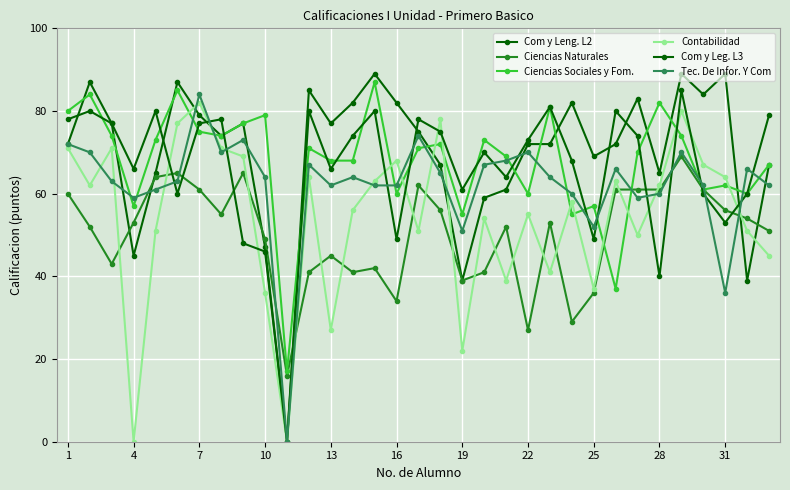

Where does the Ciencias Naturales series first go above 53?

1